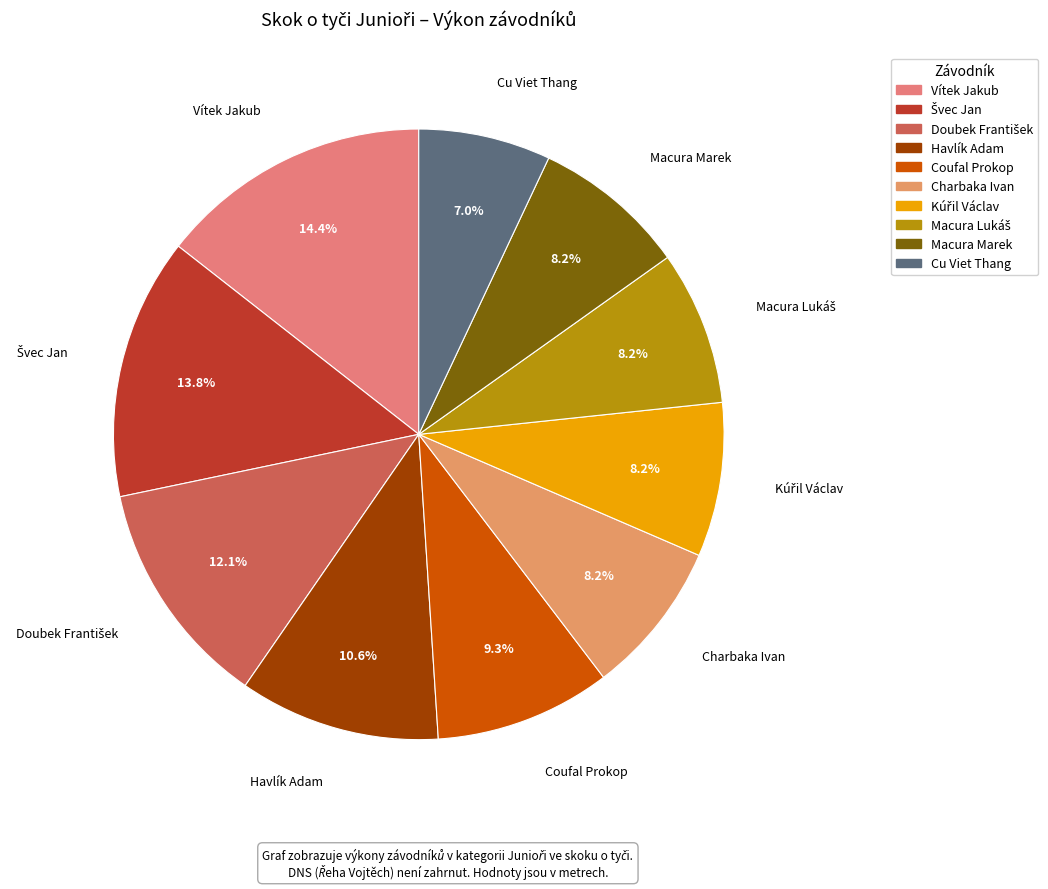

How many slices are in this pie chart?

10